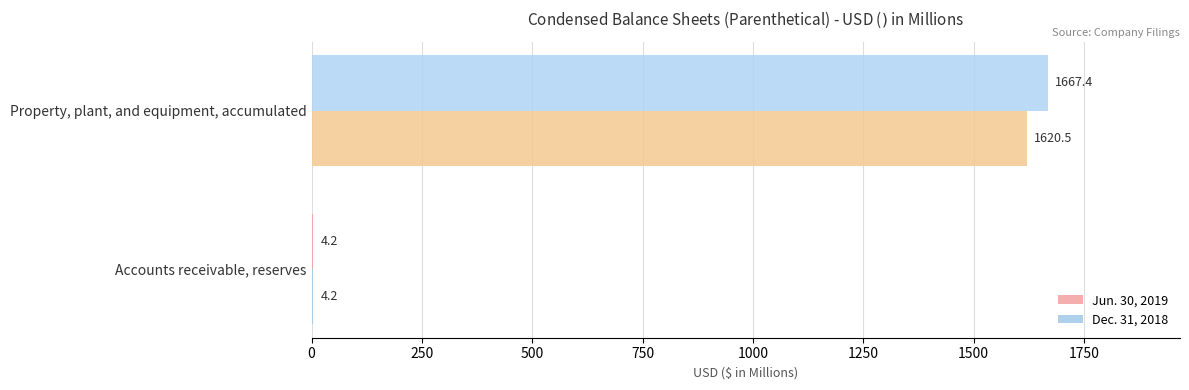

What is the maximum value shown in the chart?

1667.4